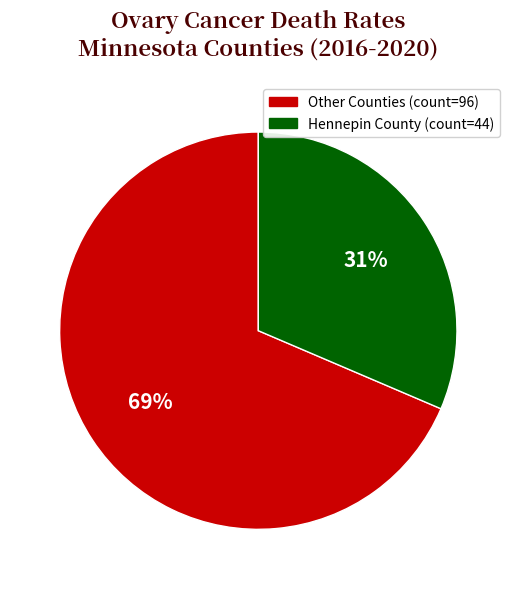

How many segments does this pie chart have?

2